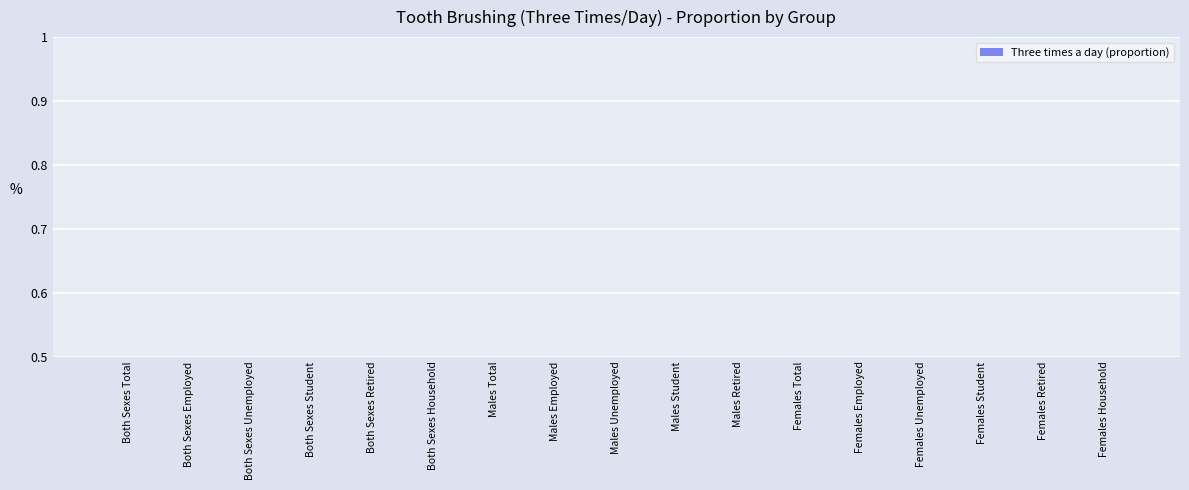

Count the values in the range 0 to 1.

17